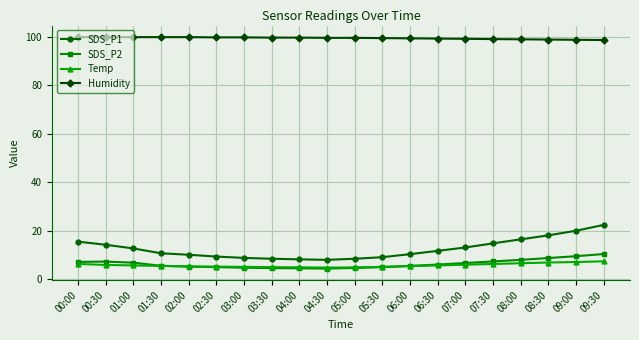

The SDS_P2 series shows 7.2 at 00:00. True or false?

True